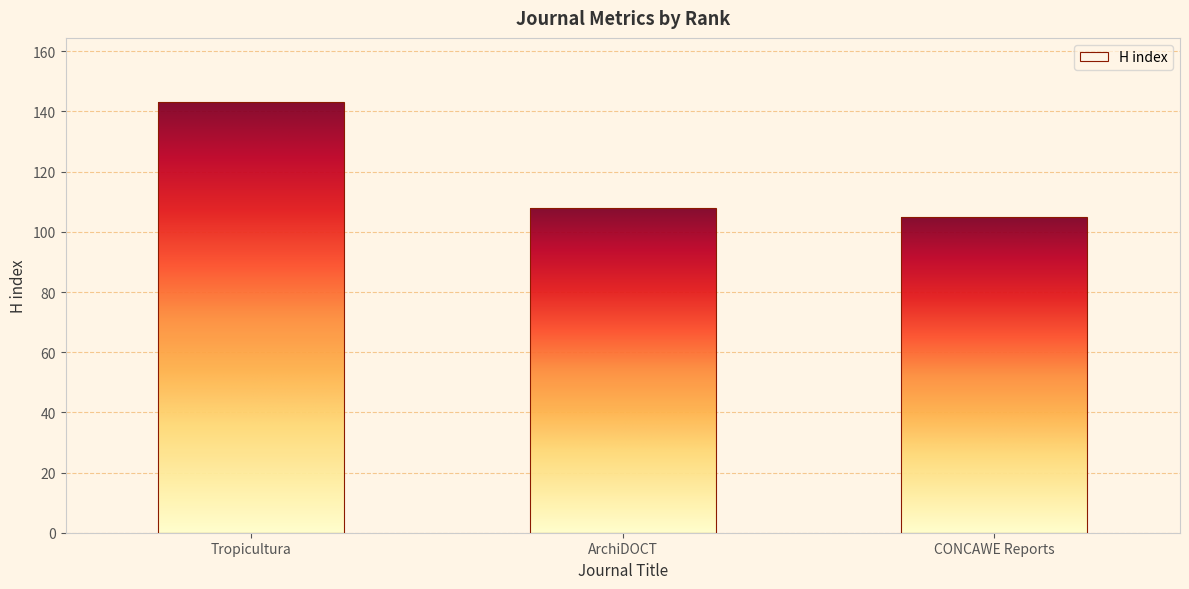

Count the number of data series in this chart.

1